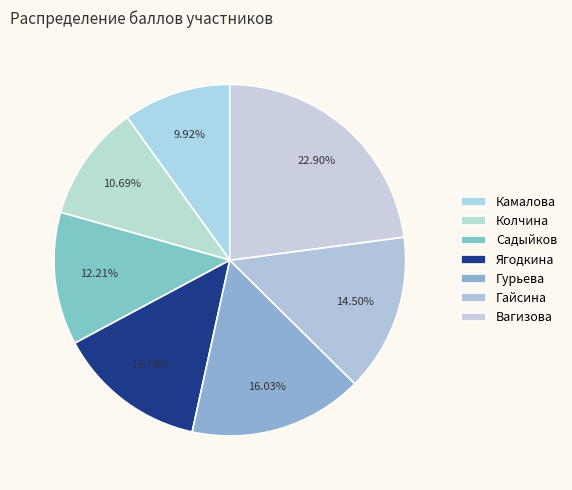

To the nearest percent, what percentage of the pie is Камалова?

10%